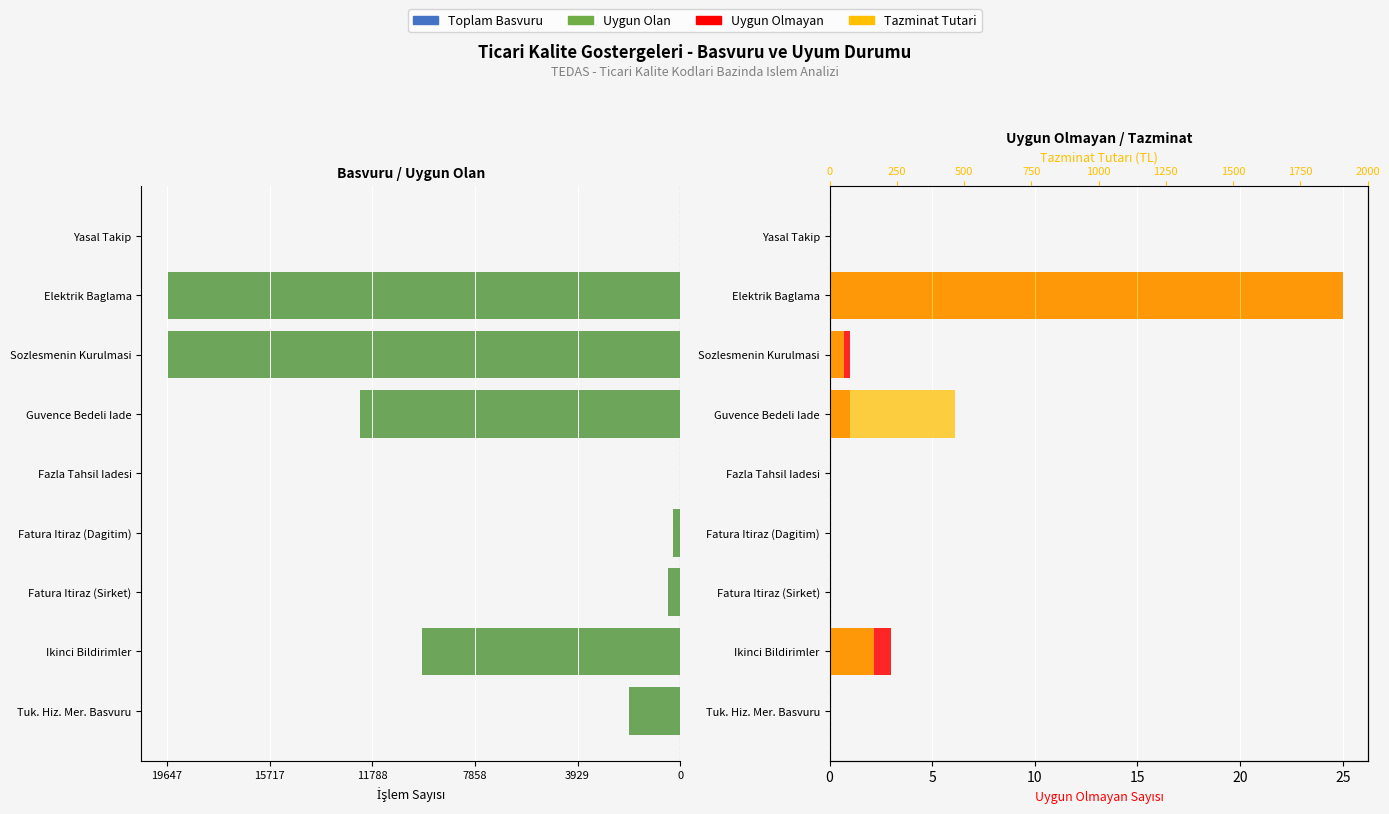

Reading left to right, extract all data points from this chart.

Toplam Basvuru: -1948.0	-9879.0	-453.0	-272.0	-3.0	-12248.0	-19647.0	-19647.0	-12.0
Uygun Olan: -1948.0	-9876.0	-453.0	-272.0	-3.0	-12247.0	-19646.0	-19622.0	-12.0
Uygun Olmayan: 0.0	3.0	0.0	0.0	0.0	1.0	1.0	25.0	0.0
Tazminat Tutari: 0.0	163.5	0.0	0.0	0.0	467.0	54.5	1907.5	0.0